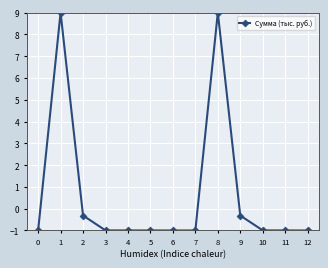

Reading left to right, extract all data points from this chart.

-1.0	9.0	-0.3	-1.0	-1.0	-1.0	-1.0	-1.0	9.0	-0.3	-1.0	-1.0	-1.0